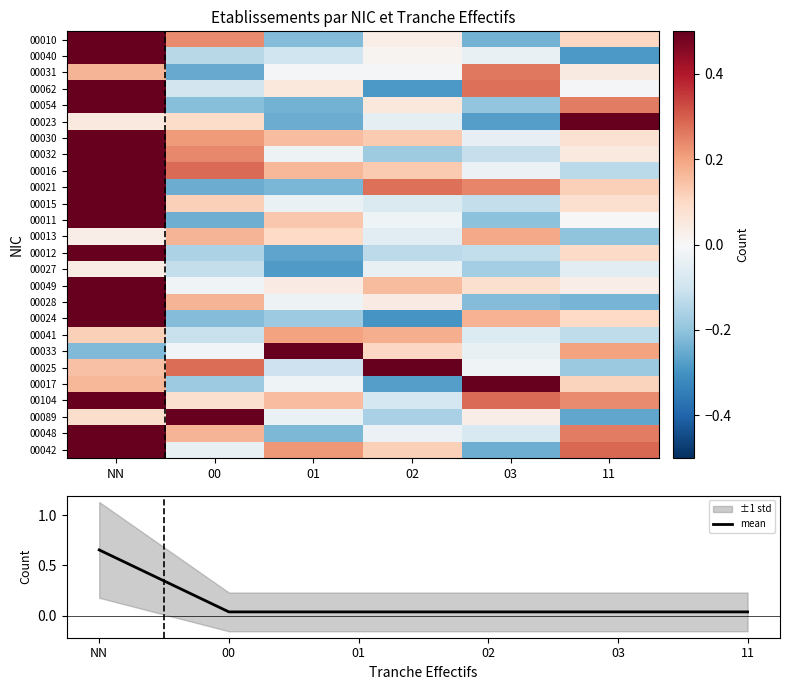

Which category has the highest value in the mean series?

NN